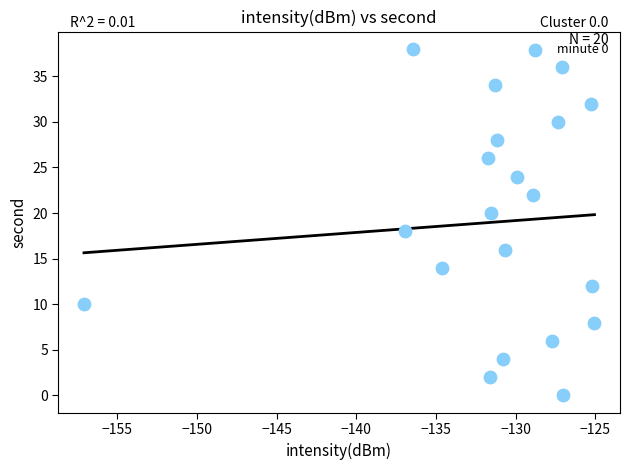

How many points are shown in the scatter plot?

20